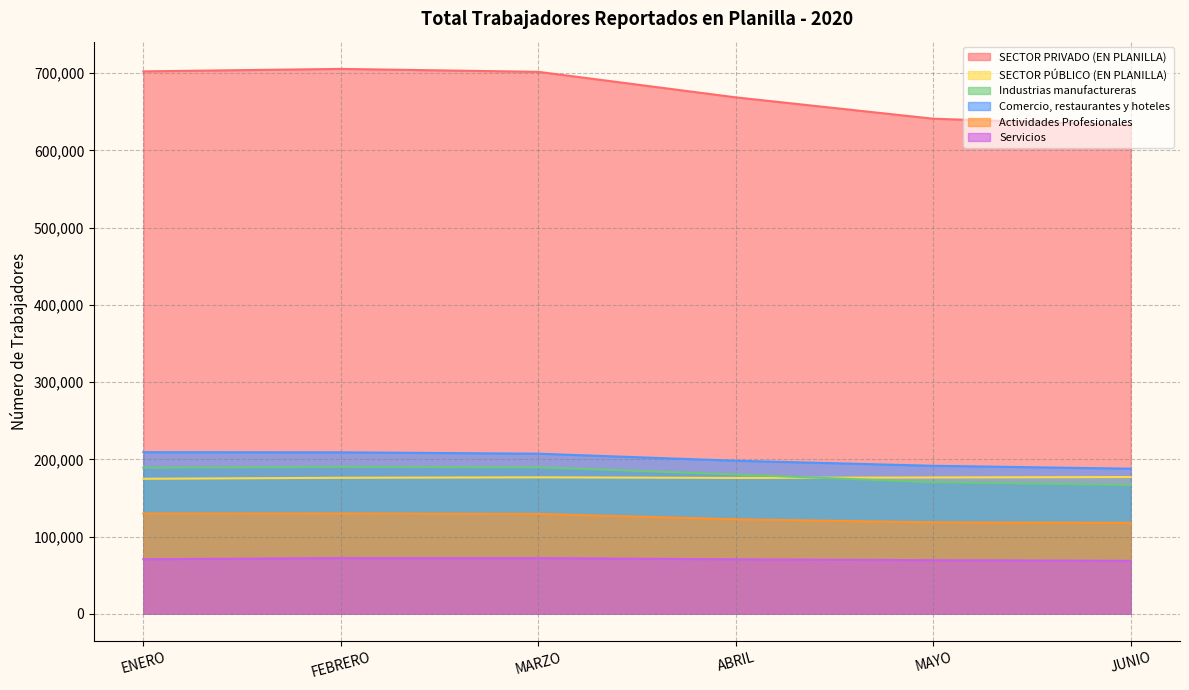

At which category is the sum across all series the highest?

FEBRERO